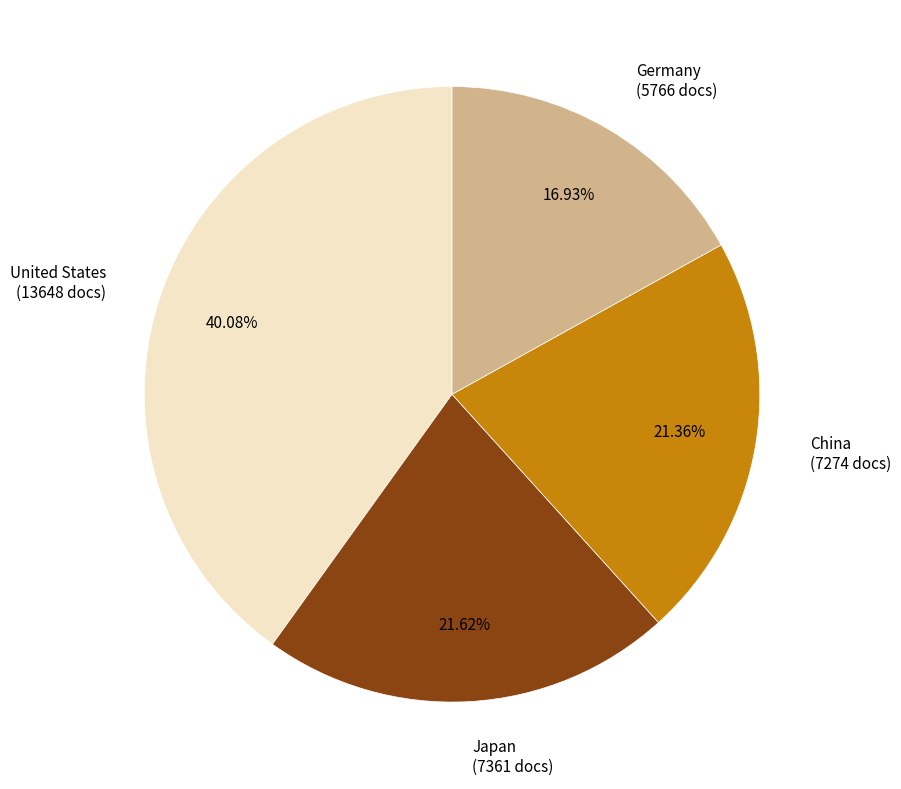

What is the largest slice in the pie chart?

United States